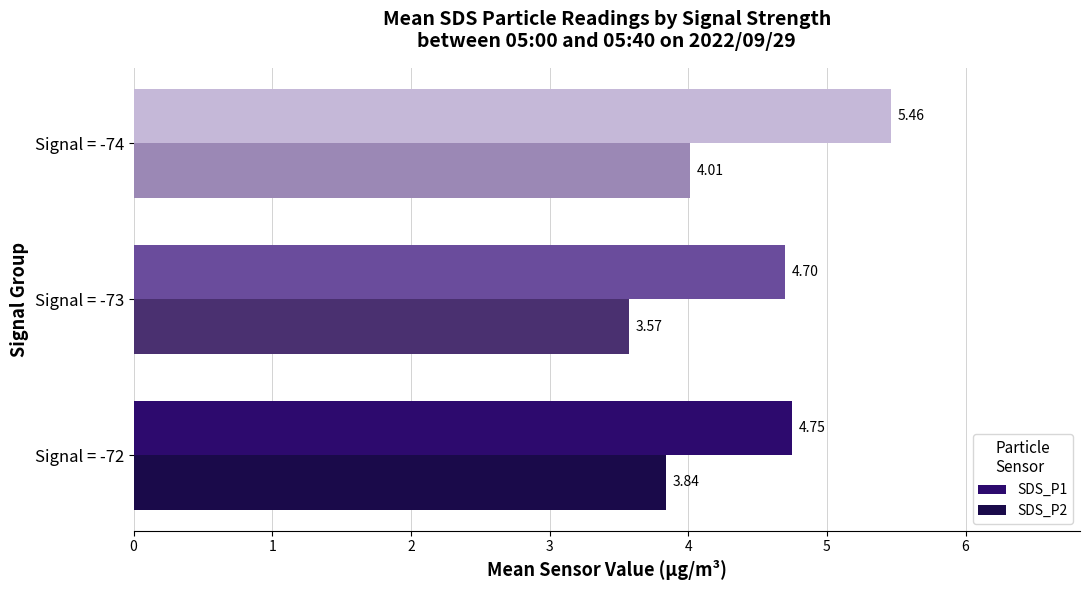

At which category is the sum across all series the highest?

Signal = -74